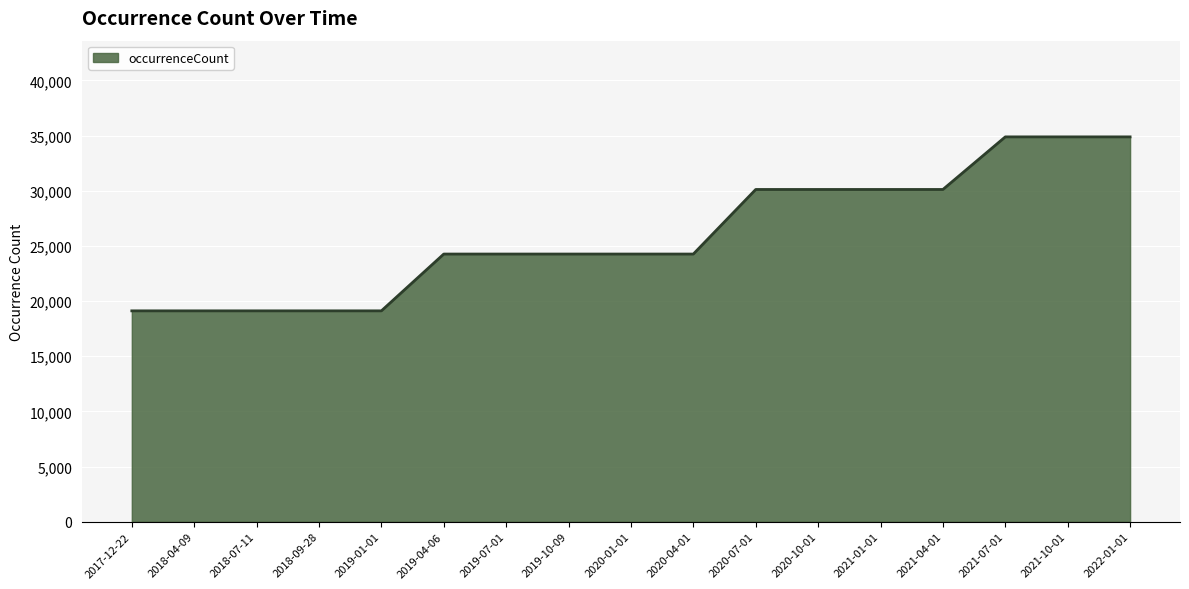

What is the difference between the maximum and minimum values?

15766